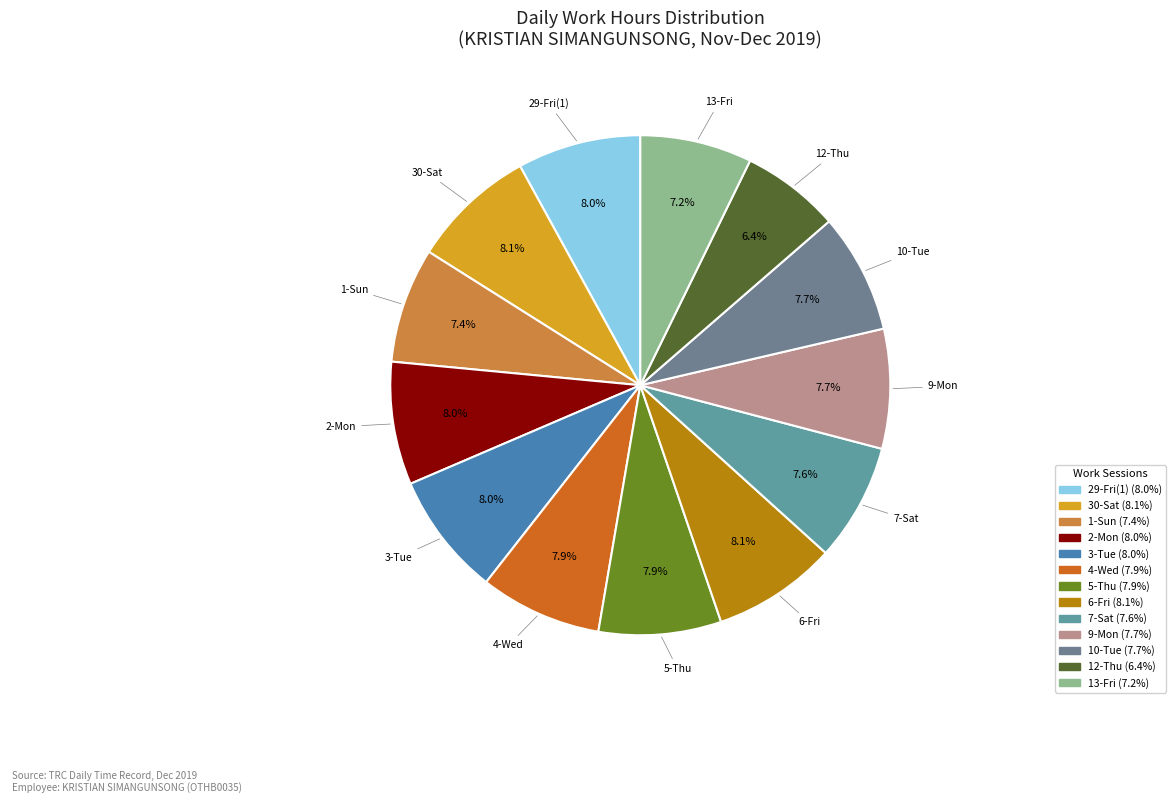

To the nearest percent, what is the difference between the 29-Fri(1) and 1-Sun slice percentages?

1%